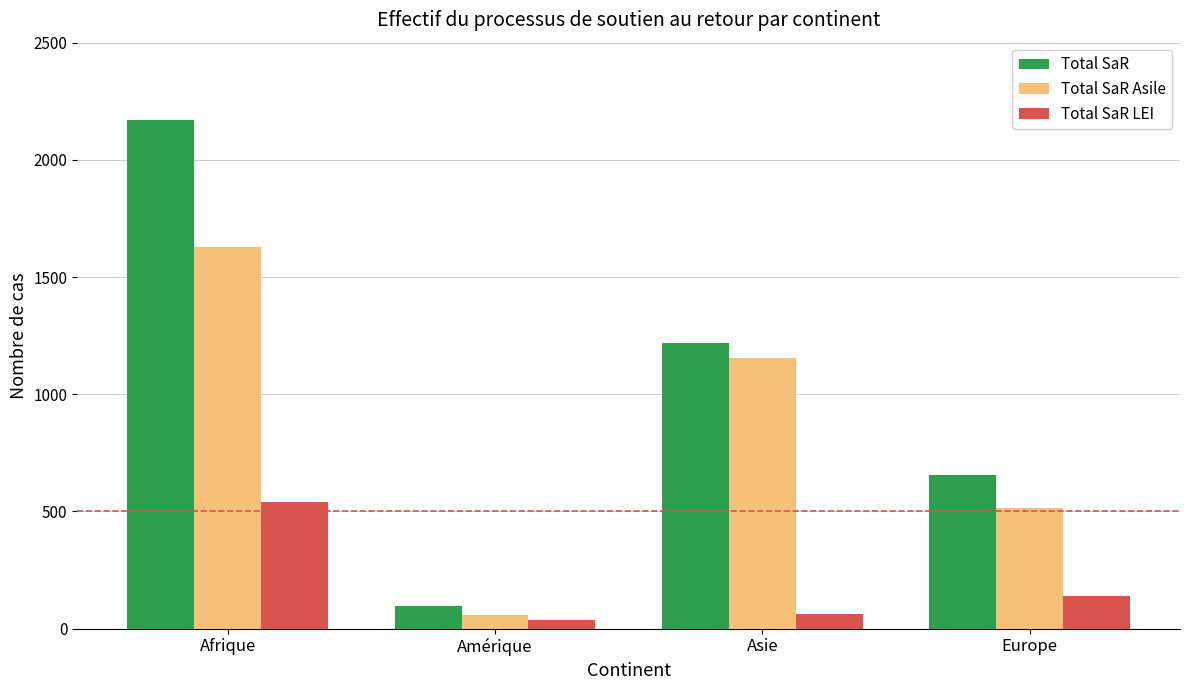

At which label is Total SaR closest to 1134?

Asie